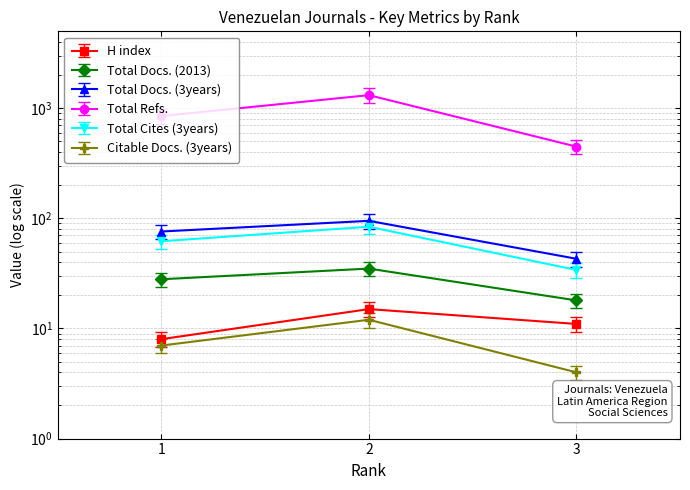

At how many categories does at least one series exceed 451?

2